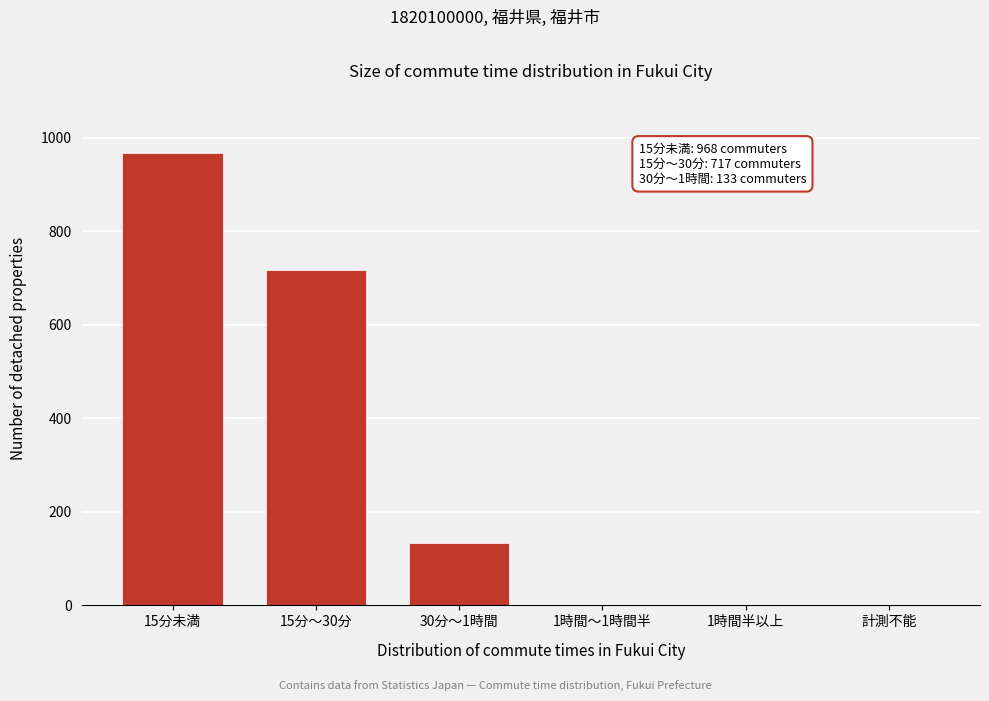

Reading left to right, what are all the values shown in this chart?

15分未満=968	15分～30分=717	30分～1時間=133	1時間～1時間半=0	1時間半以上=0	計測不能=0